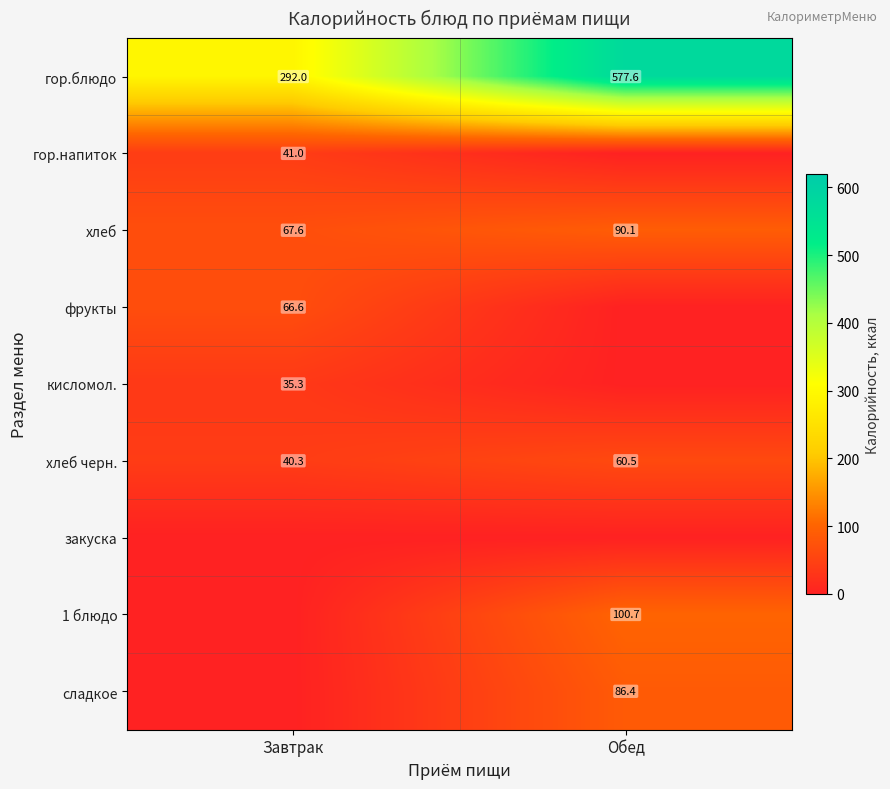

Where does the фрукты series first go above 66?

Завтрак